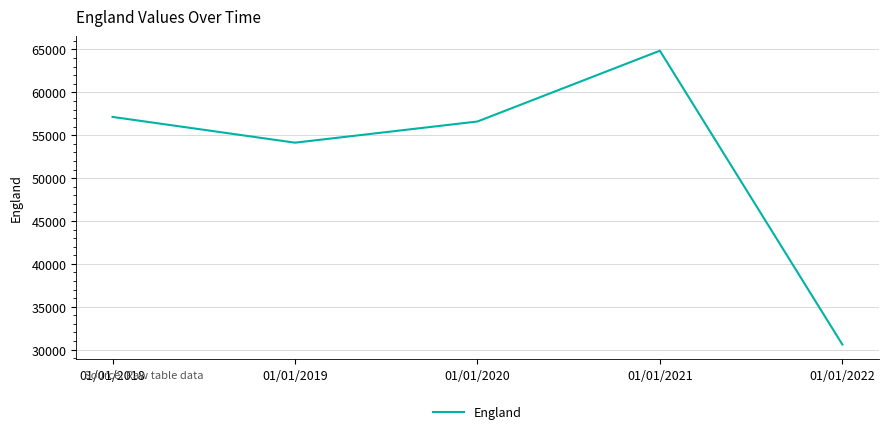

Where is the first local minimum?

01/01/2019